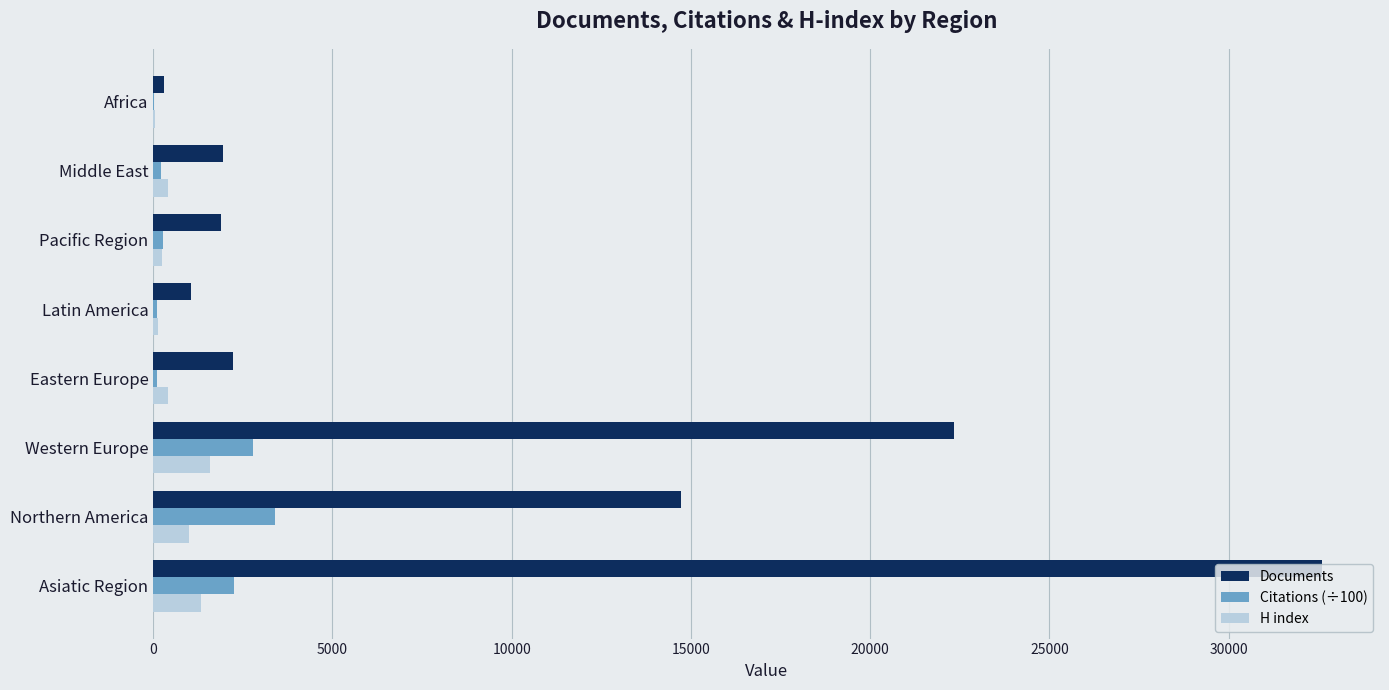

Between Asiatic Region and Eastern Europe, which series saw the biggest shift?

Documents